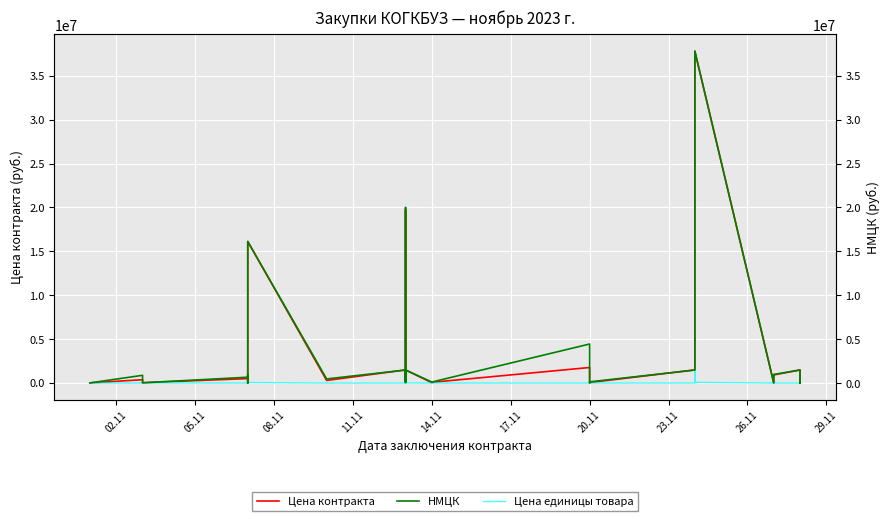

How many interior local peaks does the НМЦК series have?

11